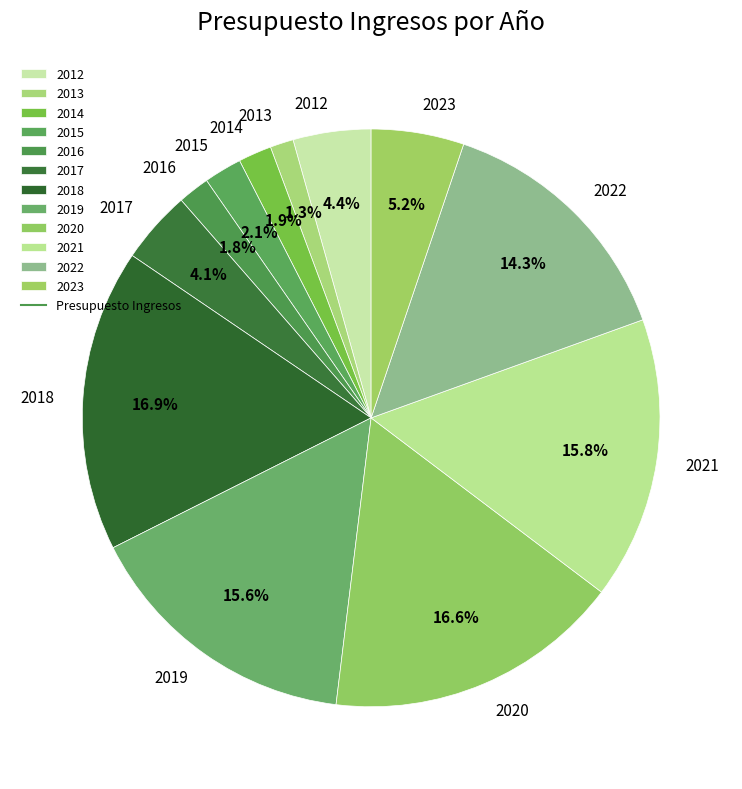

Is 2020 the majority of the pie?

No